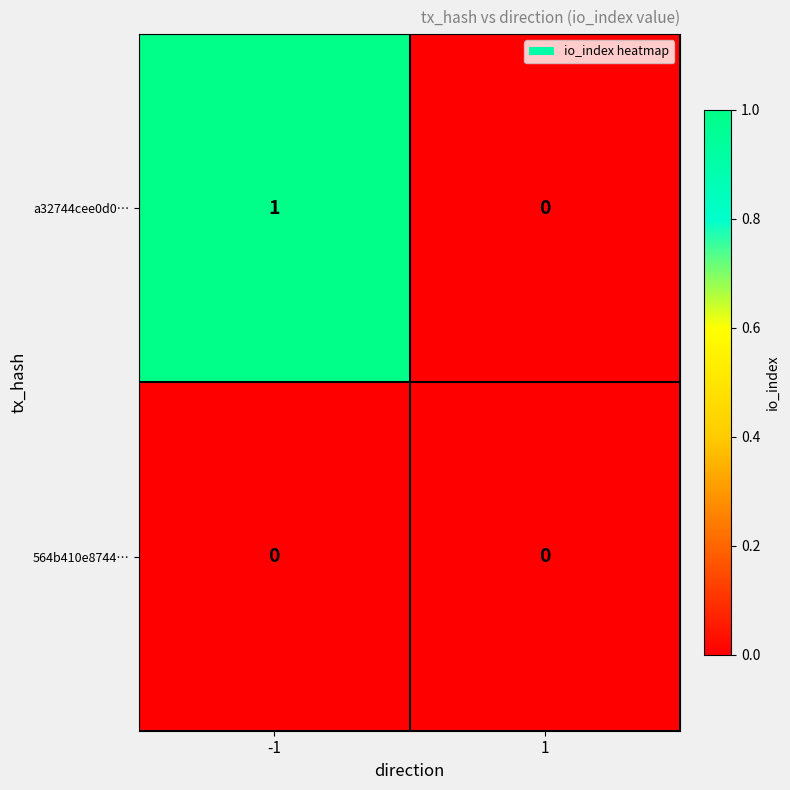

Which series has the largest total across all categories?

a32744cee0d0…